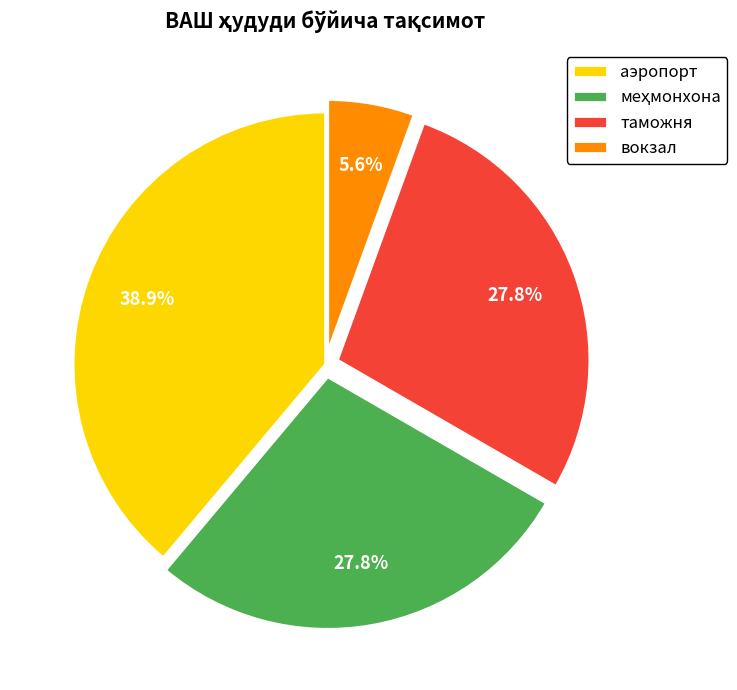

Do аэропорт and вокзал together represent more than half of the pie?

No